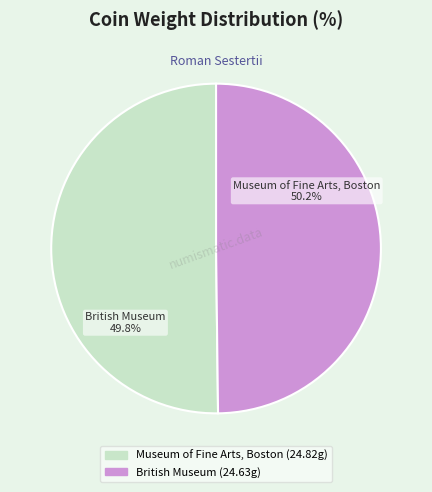

What is the smallest slice in the pie chart?

British Museum